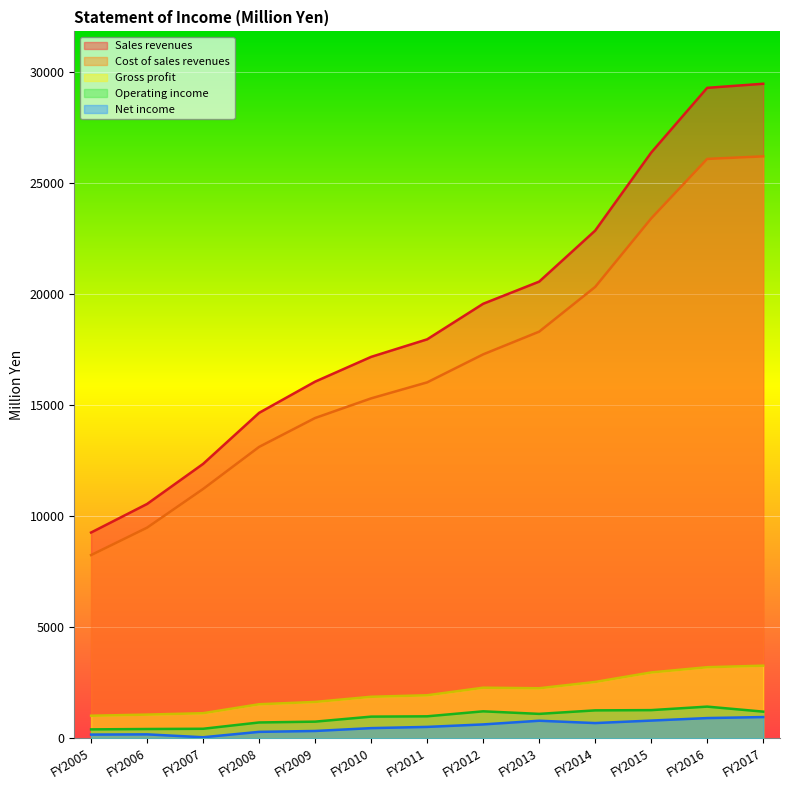

List the labels in order of Gross profit value, largest first.

FY2017, FY2016, FY2015, FY2014, FY2012, FY2013, FY2011, FY2010, FY2009, FY2008, FY2007, FY2006, FY2005